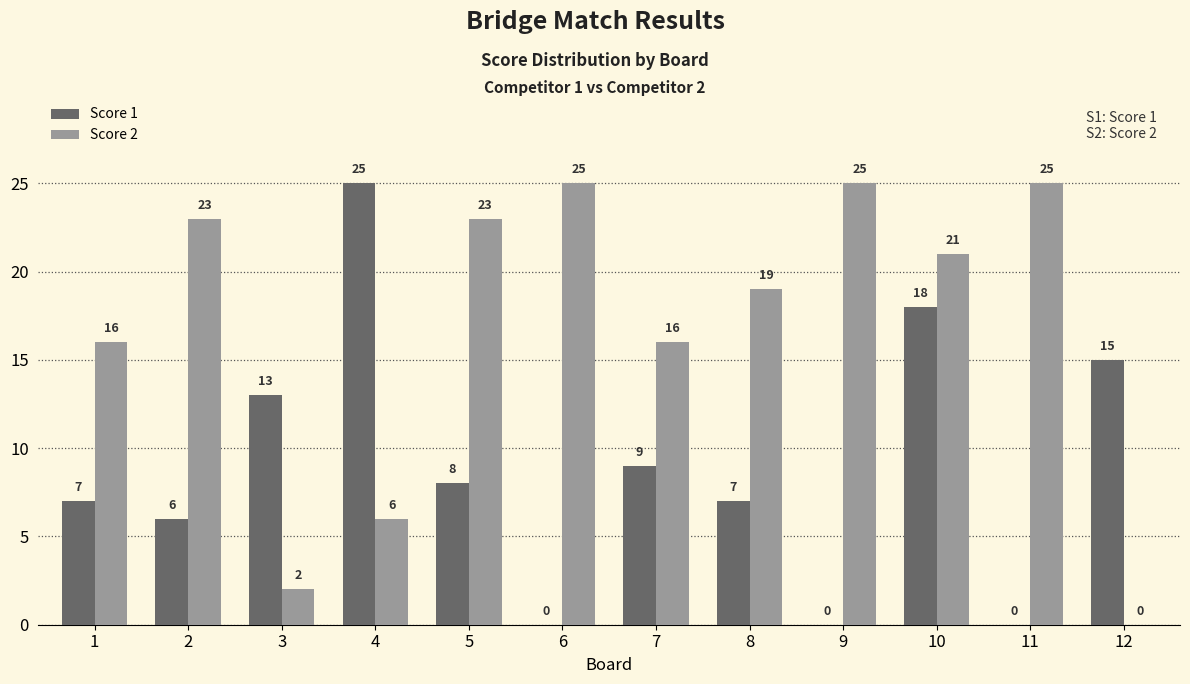

Between 2 and 3, which series saw the biggest shift?

Score 2